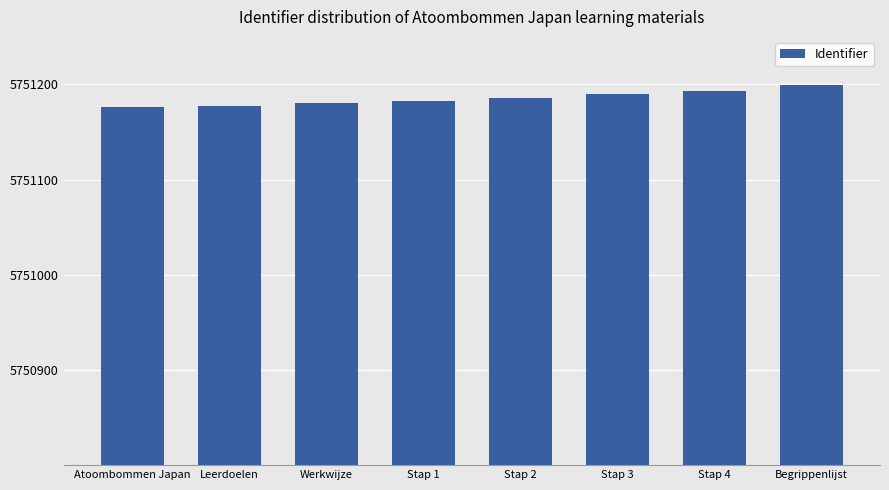

What is the value of the 2nd bar from the left?

5751177